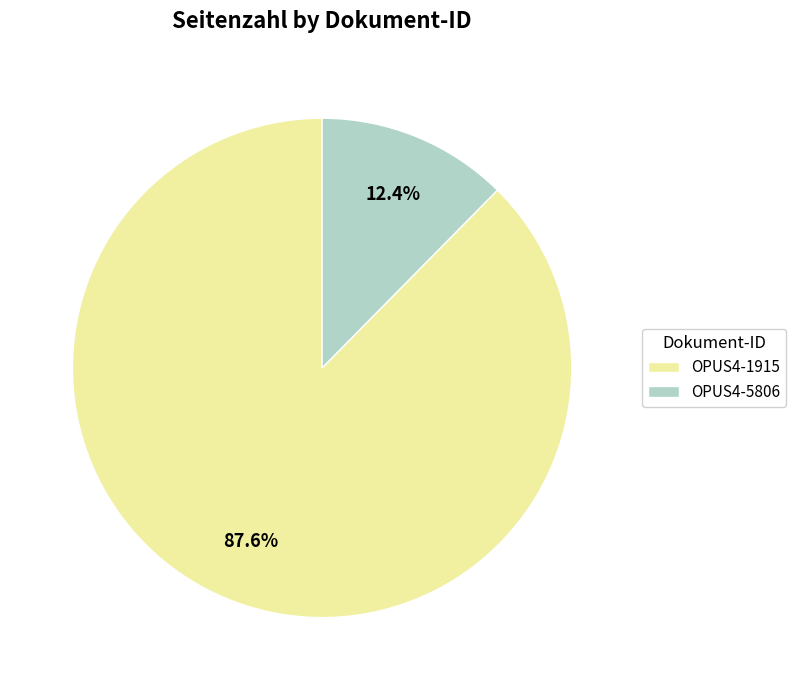

Is it true that OPUS4-5806 is 24% of the pie?

False